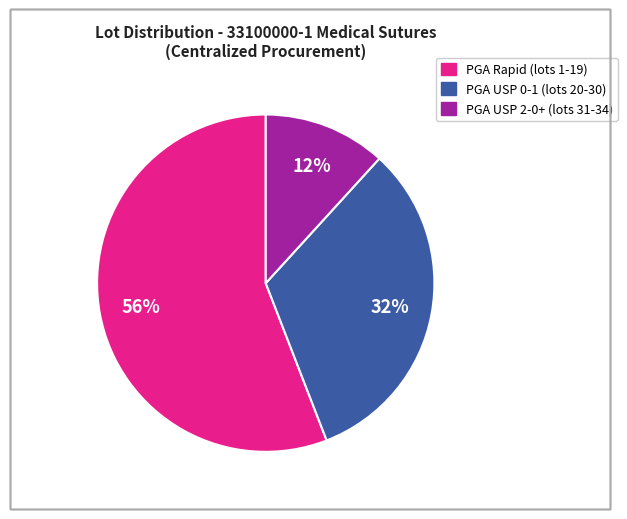

How many slices are in this pie chart?

3